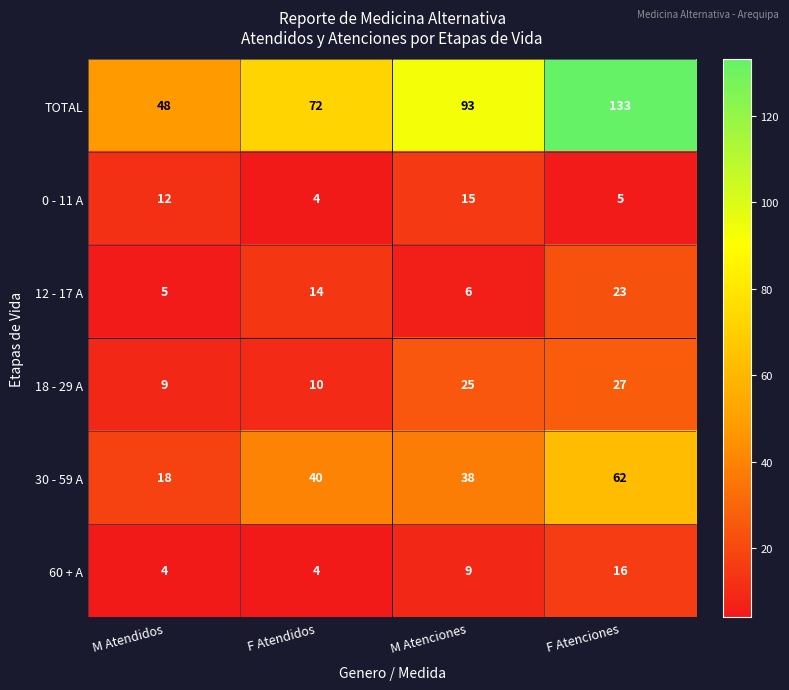

What is the sum of all 60 + A values?

33